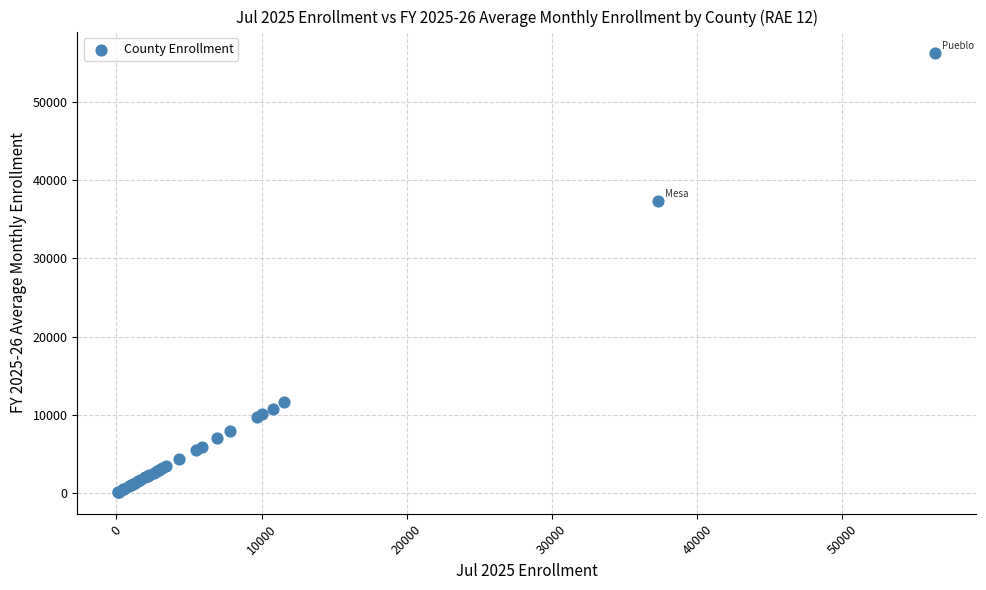

What Y value in the scatter plot is closest to 28168?

37282.5